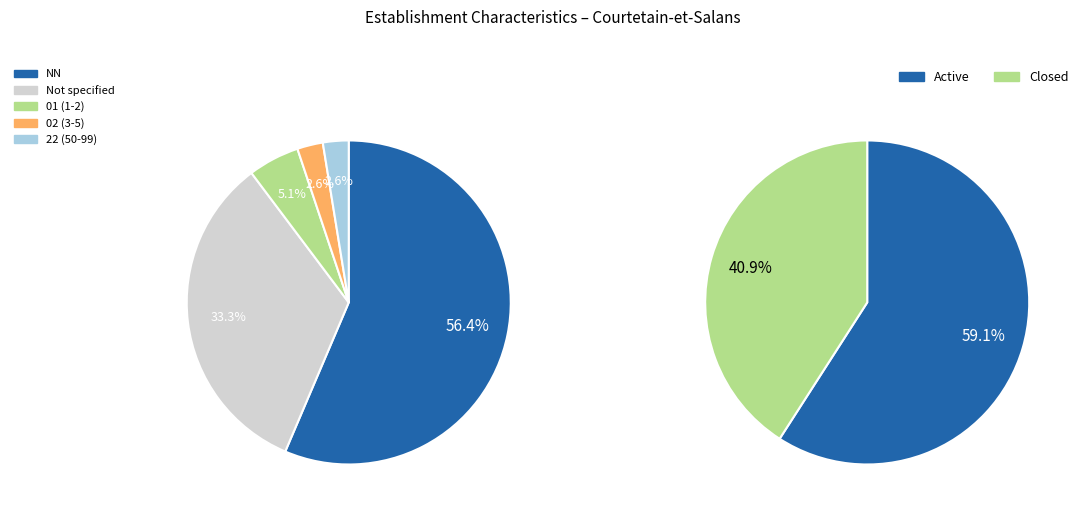

Is it true that 01 is 5% of the pie?

True